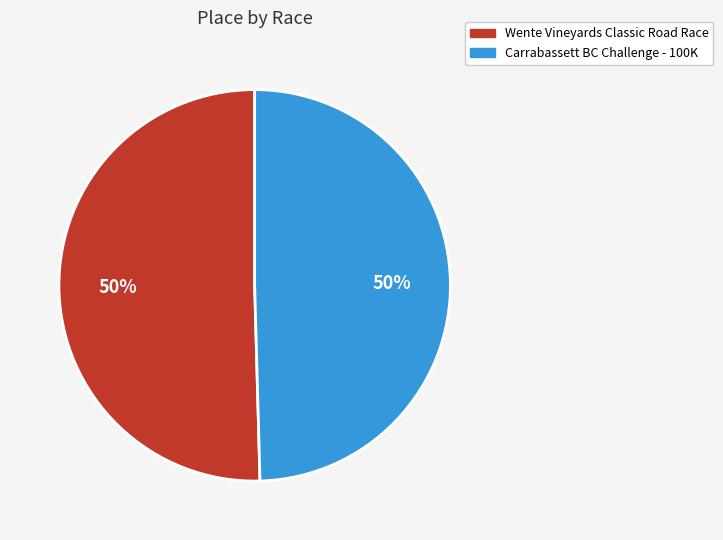

Combined, do Carrabassett BC Challenge - 100K and Wente Vineyards Classic Road Race account for over 50%?

Yes